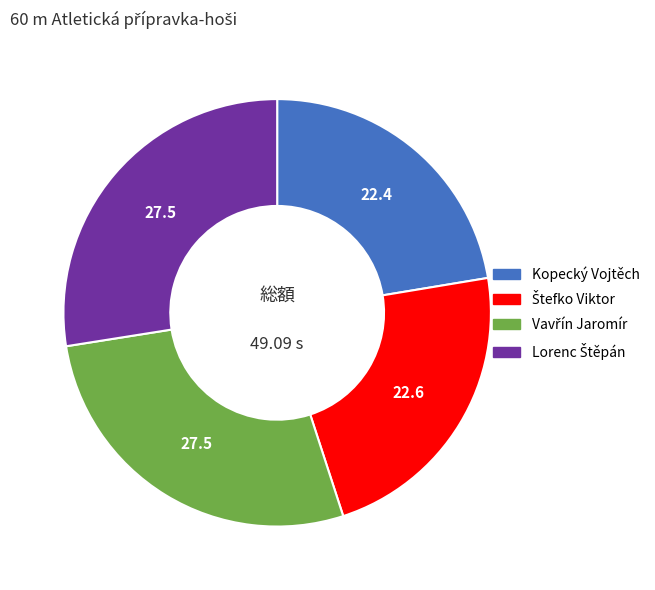

Does Kopecký Vojtěch represent more than half of the total?

No